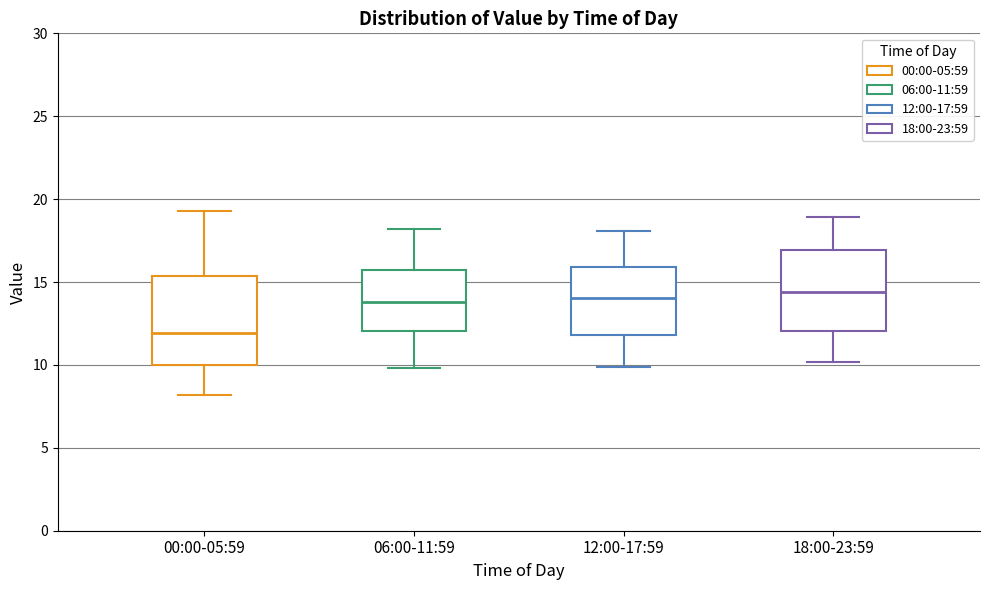

Reading left to right, read every box against the y-axis: the position of its median line, the range the box covers, and the ends of its whiskers. The values are not printed on the chart, so give them approximately, as read against the axis.

00:00-05:59: median 12.0, box 10.0 to 15.5, whiskers 8.0 to 19.5
06:00-11:59: median 14.0, box 12.0 to 16.0, whiskers 10.0 to 18.0
12:00-17:59: median 14.0, box 12.0 to 16.0, whiskers 10.0 to 18.0
18:00-23:59: median 14.5, box 12.0 to 17.0, whiskers 10.0 to 19.0